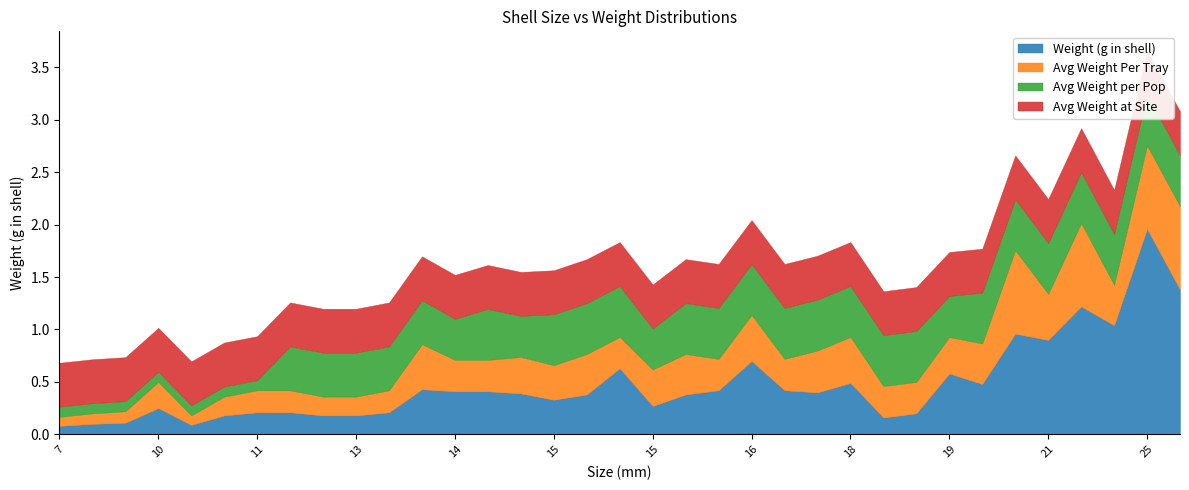

List the series in order of their peak value, lowest first.

Avg Weight at Site, Avg Weight per Pop, Avg Weight Per Tray, Weight (g in shell)